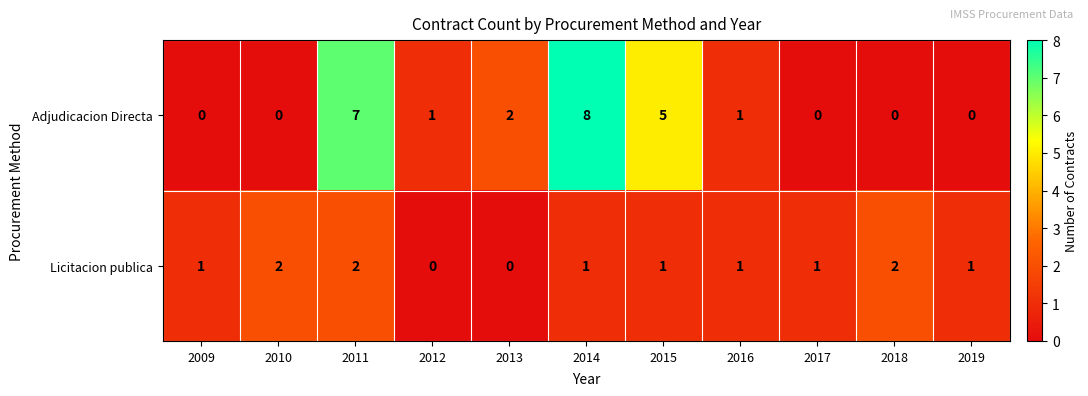

What is the total value across all series at 2009?

1